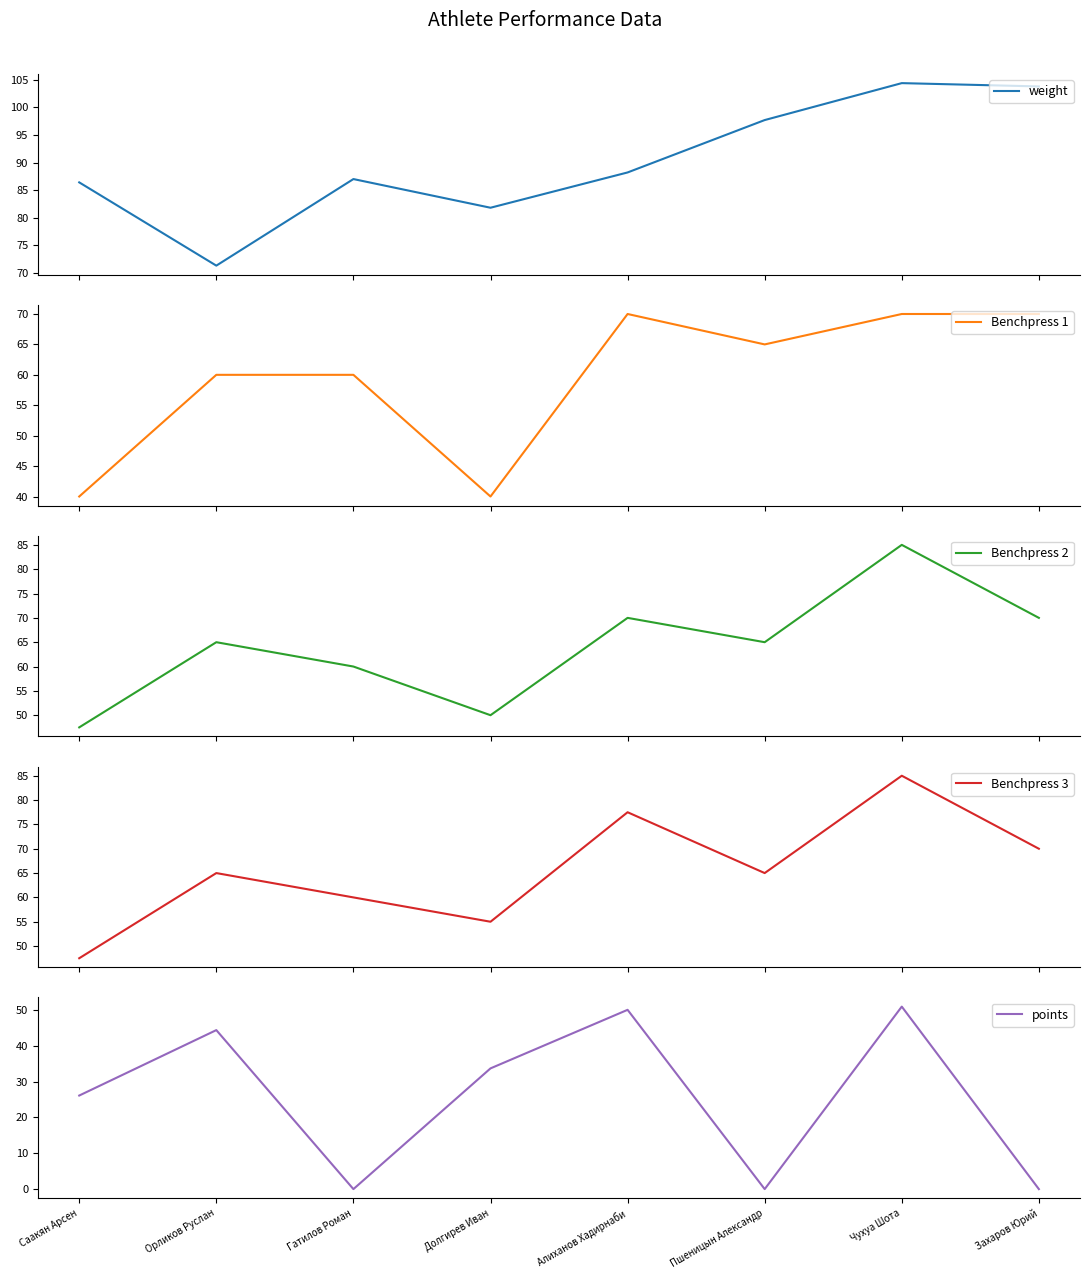

How many lines are shown in the chart?

5